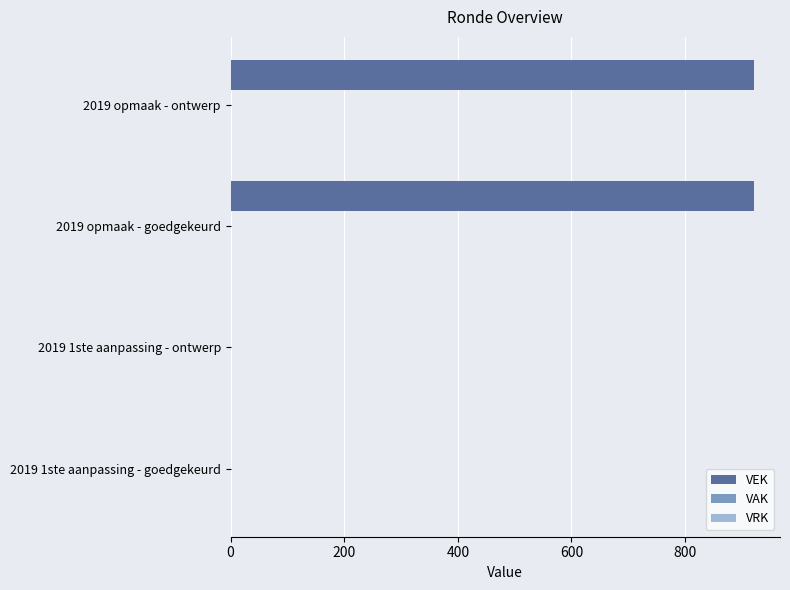

The chart shows a value of 921 at 2019 opmaak - goedgekeurd. True or false?

True